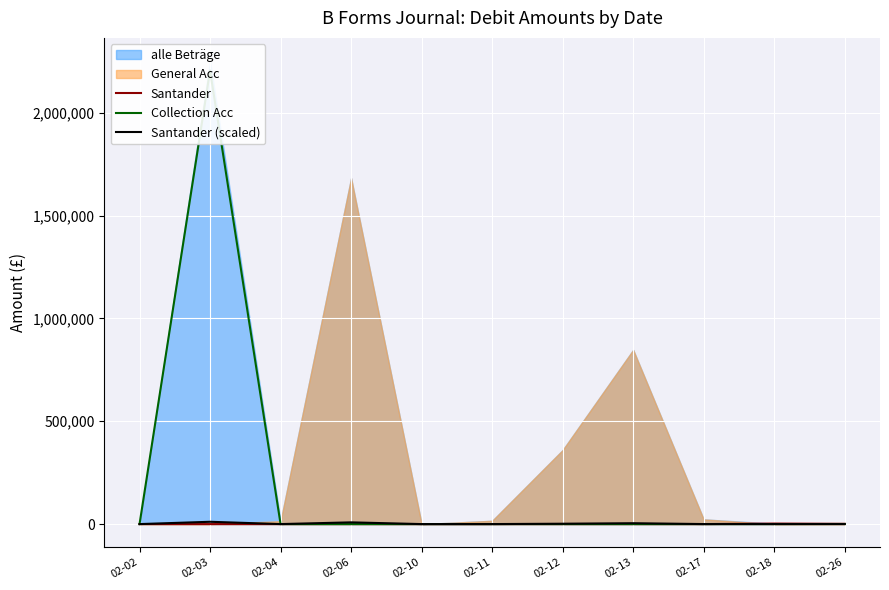

Reading left to right, what are all the values shown in this chart?

Santander: 0.0	0.0	0.0	0.0	0.0	0.0	0.0	0.0	0.0	2555.6	1281.1
Collection Acc: 0.0	2205603.1	0.0	0.0	0.0	0.0	0.0	0.0	0.0	0.0	460.7
Santander (scaled): 0.2	11258.2	71.1	8410.9	0.1	80.0	1800.0	4235.5	114.1	12.8	8.7